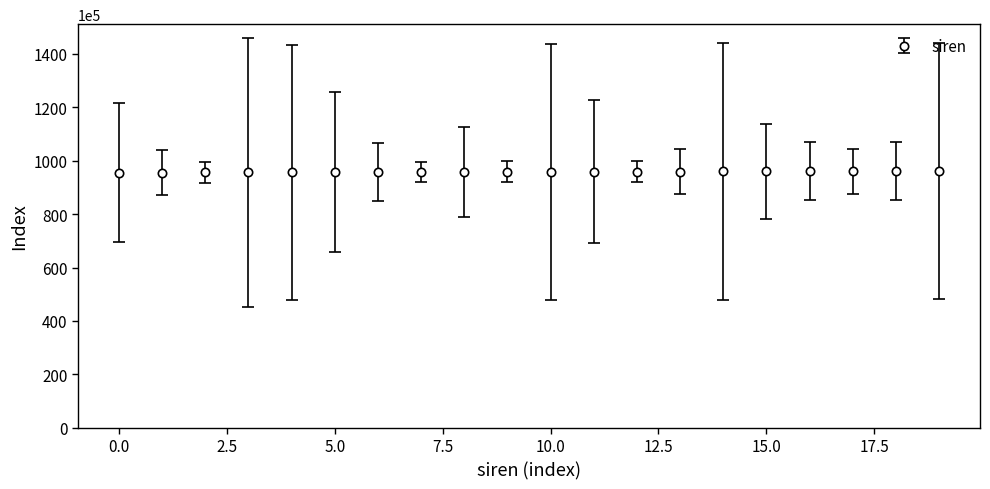

What is the maximum value shown in the chart?

96074877